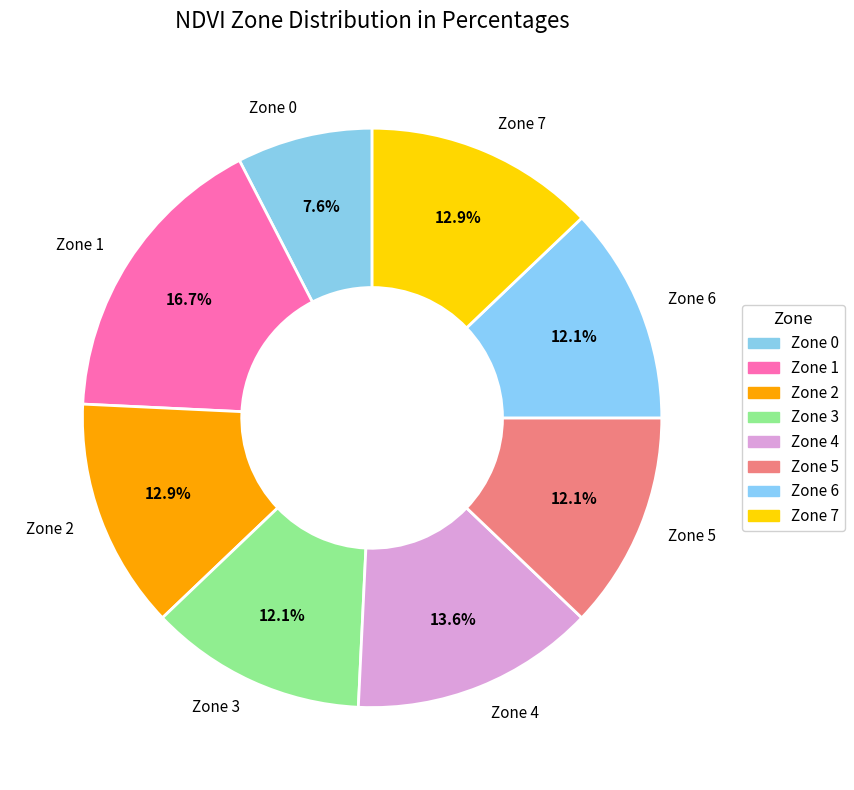

Between Zone 2 and Zone 6, which is larger?

Zone 2